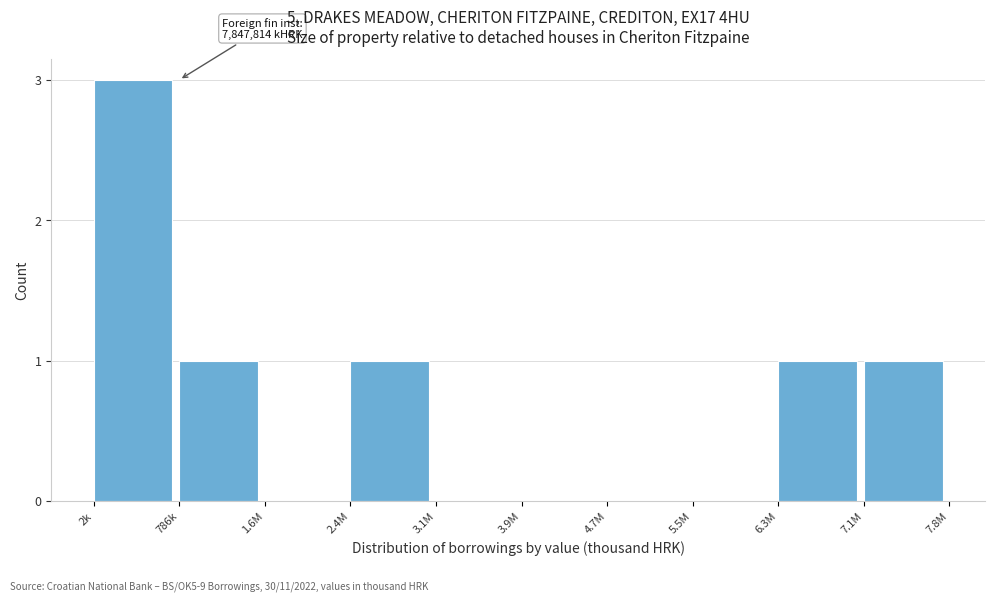

Reading left to right, list all the values displayed in this chart.

2k=3	786k=1	1.6M=0	2.4M=1	3.1M=0	3.9M=0	4.7M=0	5.5M=0	6.3M=1	7.1M=1